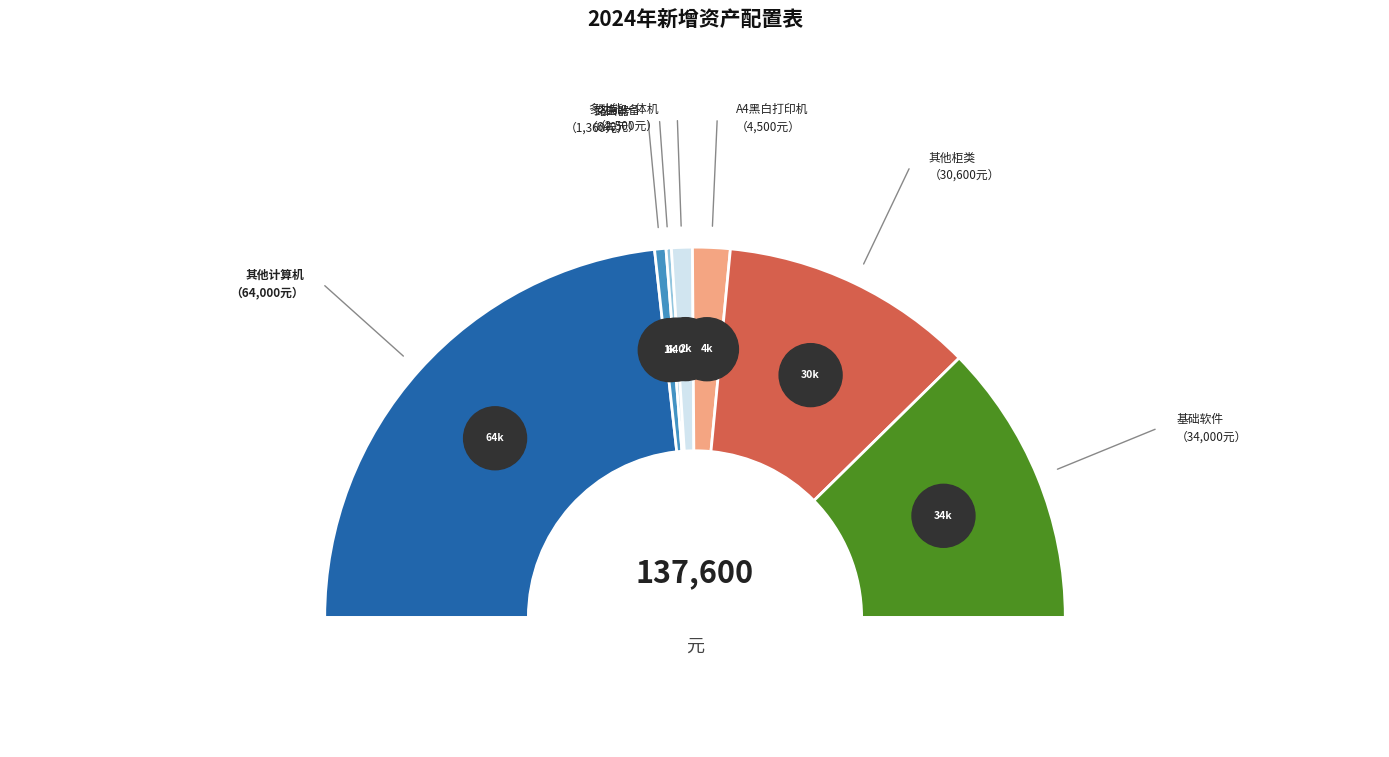

To the nearest percent, what is the difference between the largest and smallest slice percentages?

46%